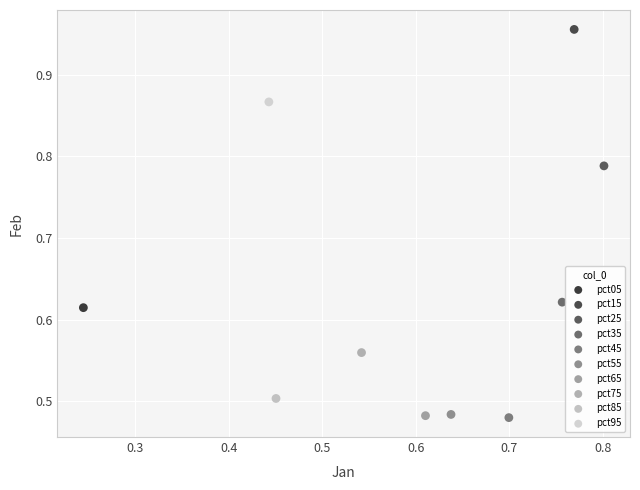

Which series contains the highest Y value?

pct15